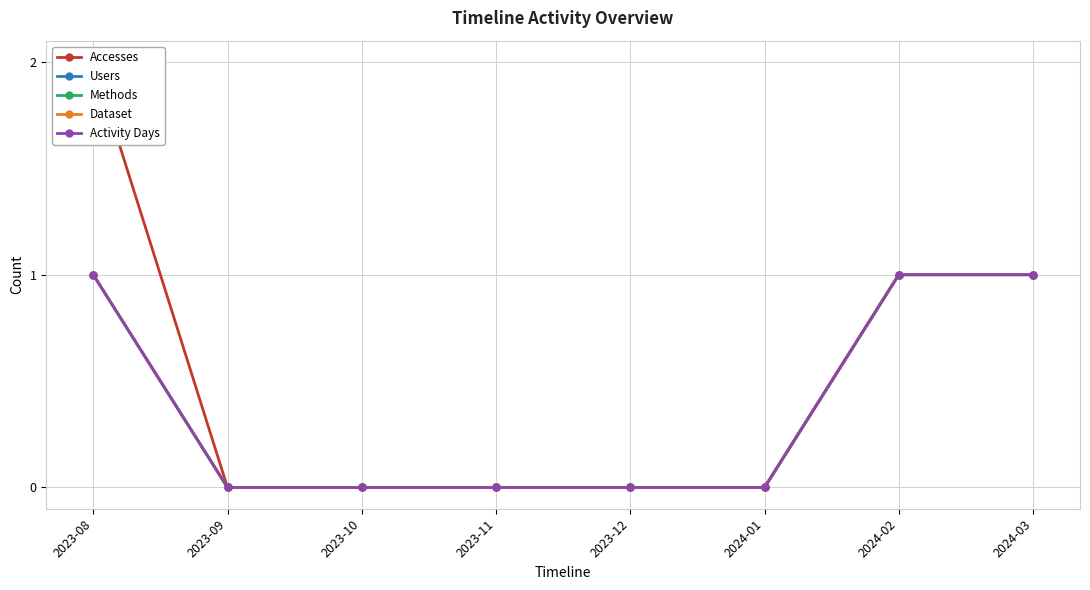

Does the chart have visible grid lines?

Yes